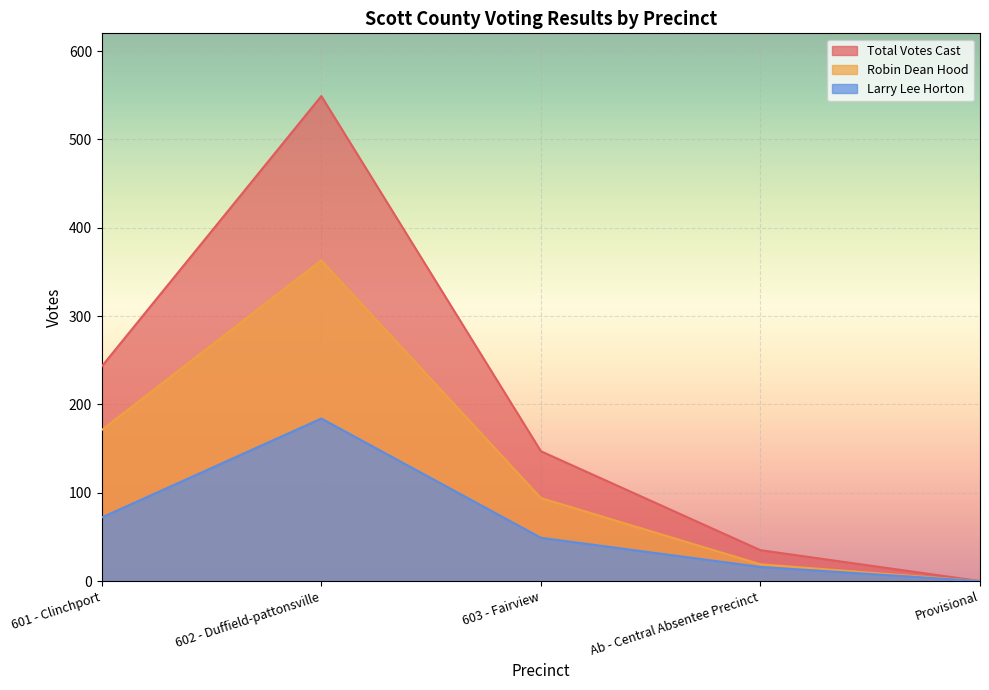

At which category is the sum across all series the highest?

602 - Duffield-pattonsville